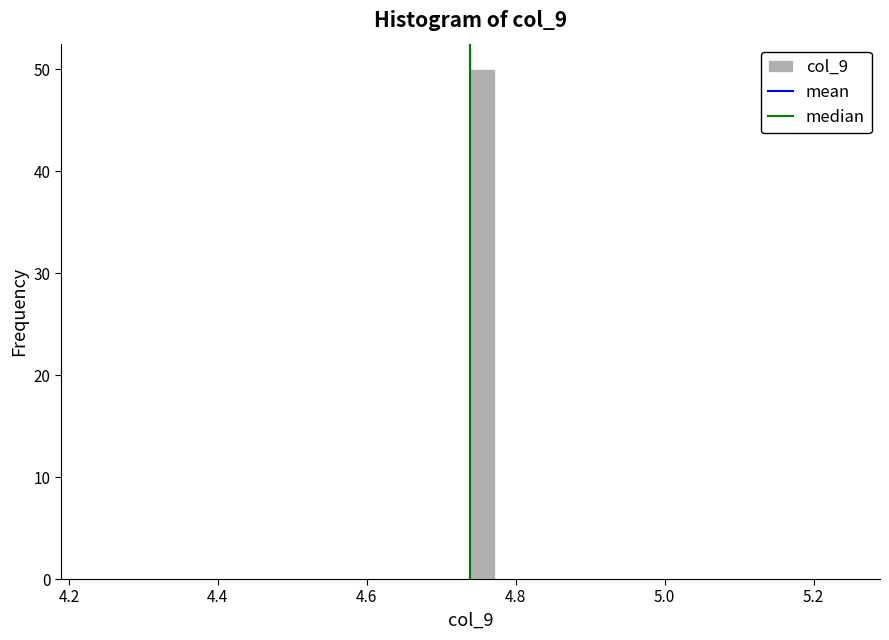

Read against the x-axis, roughly where is the centre of the tallest bar?

4.76